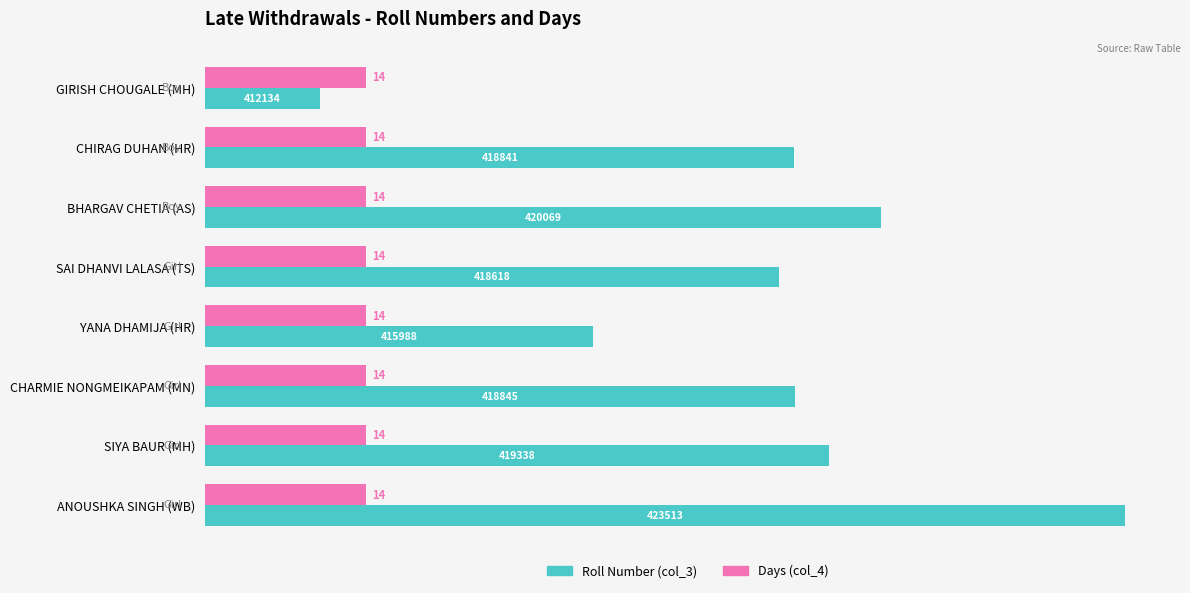

What is the difference between the maximum and minimum values in the Roll Number (col_3) series?

70.0